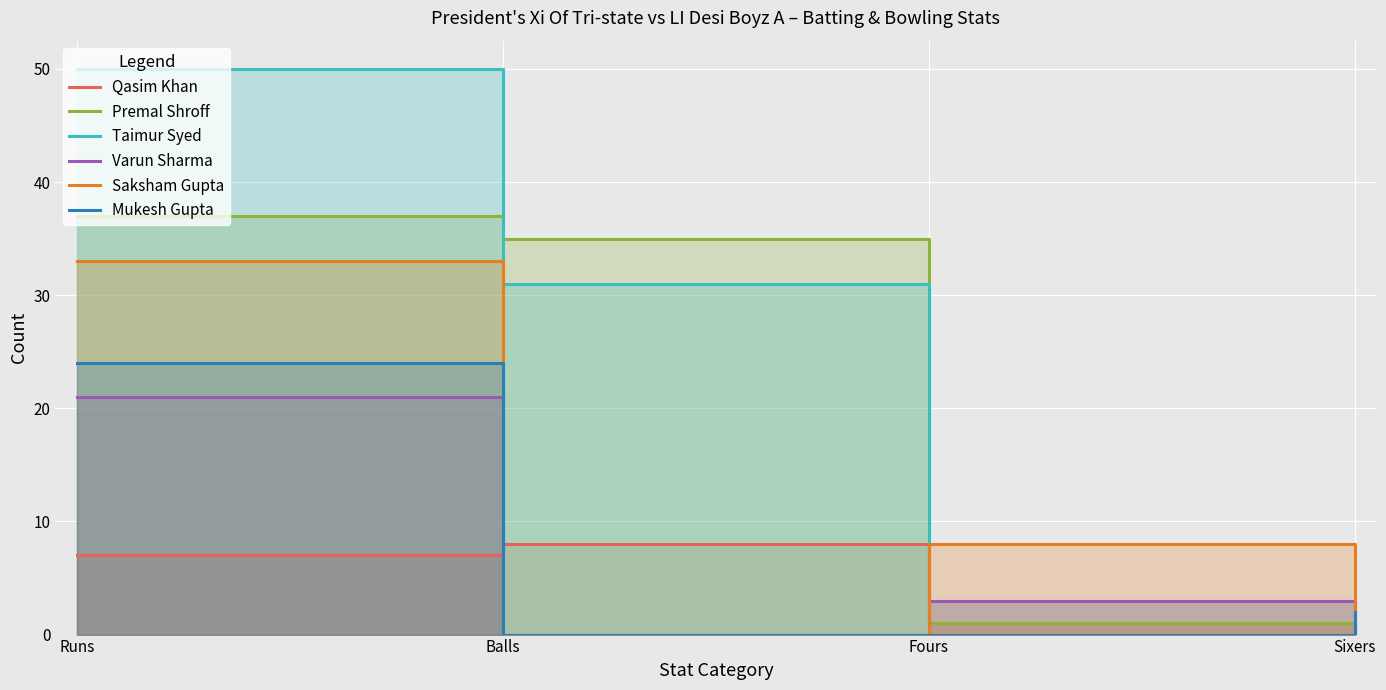

Which category has the lowest value in the Varun Sharma series?

Balls